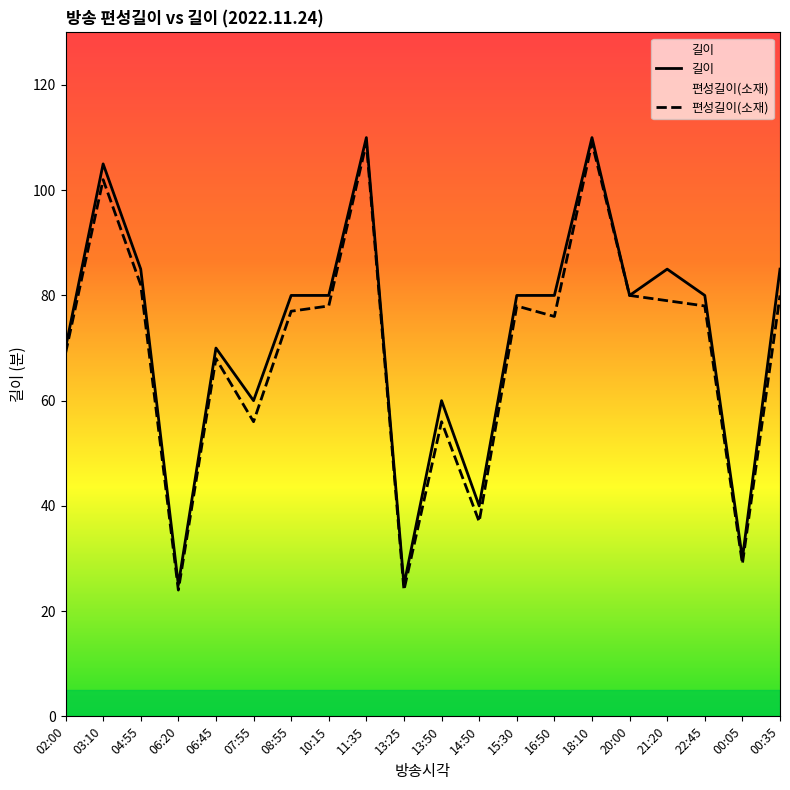

What is the value of the 편성길이(소재) point at the 17th from the left?

79